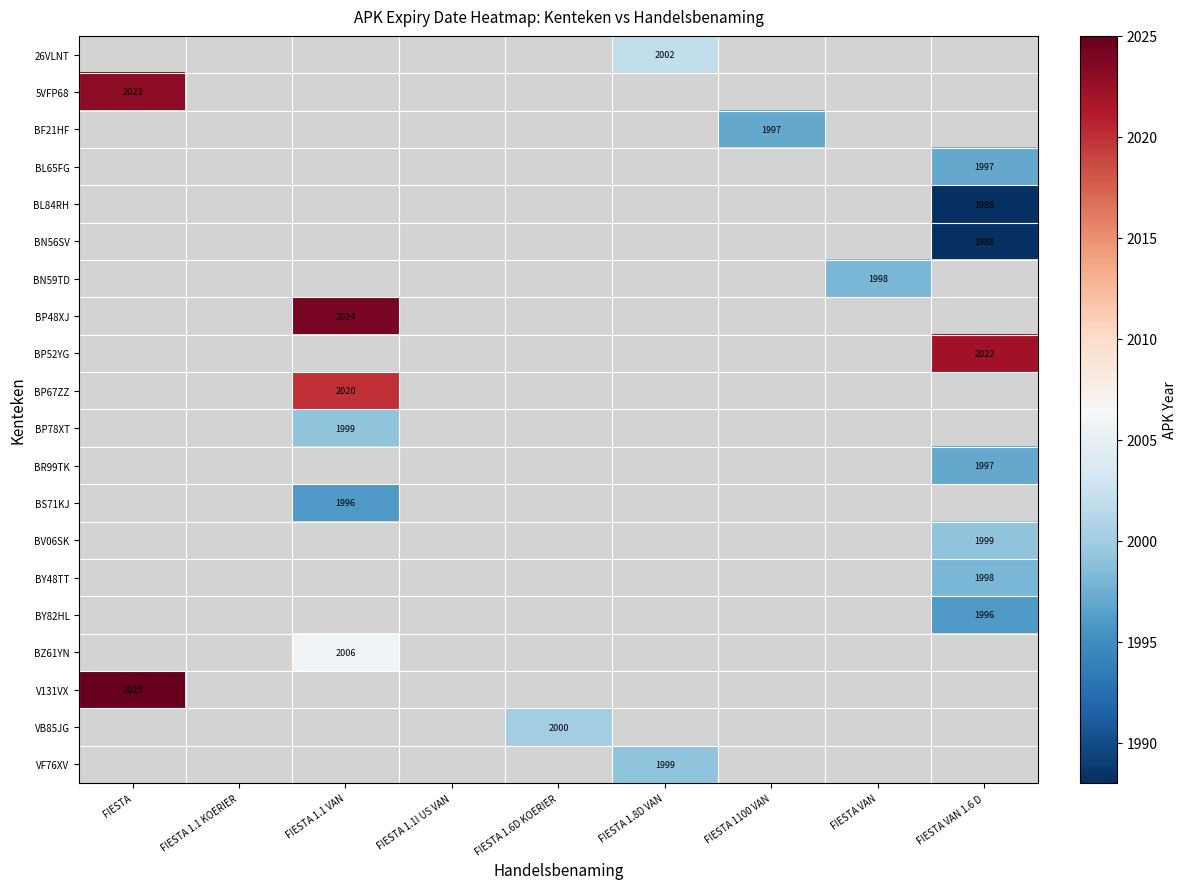

Is the value of BZ61YN at FIESTA 1.1 VAN greater than the value of VF76XV at FIESTA 1.8D VAN?

Yes